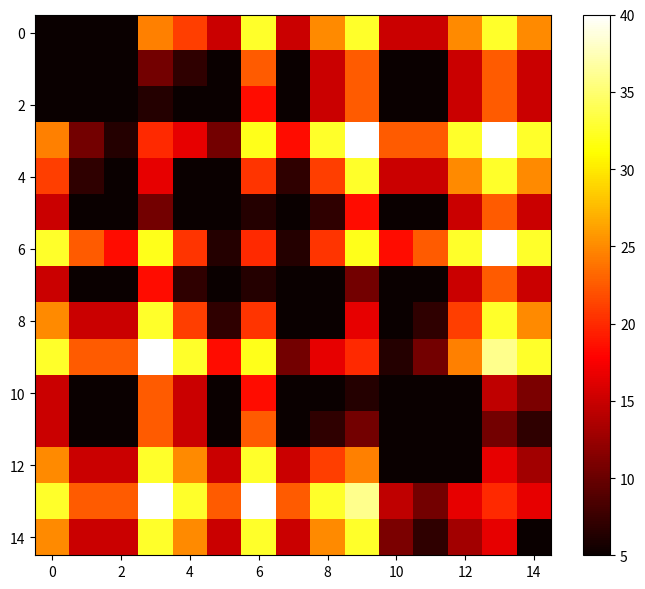

How many categories are shown in the chart?

15